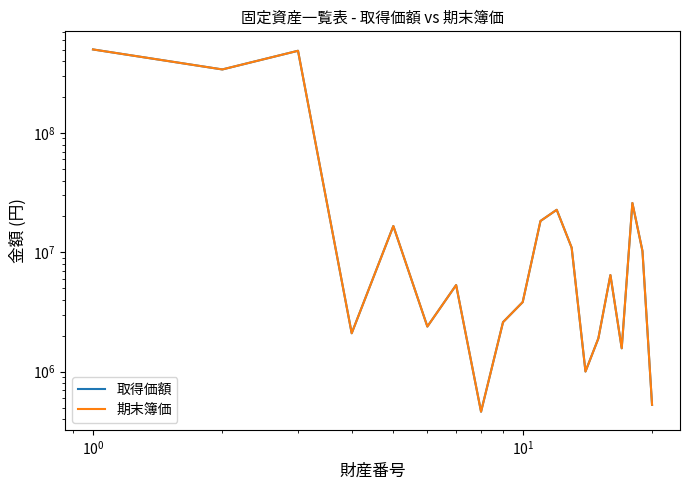

Which series has the widest spread of values?

取得価額